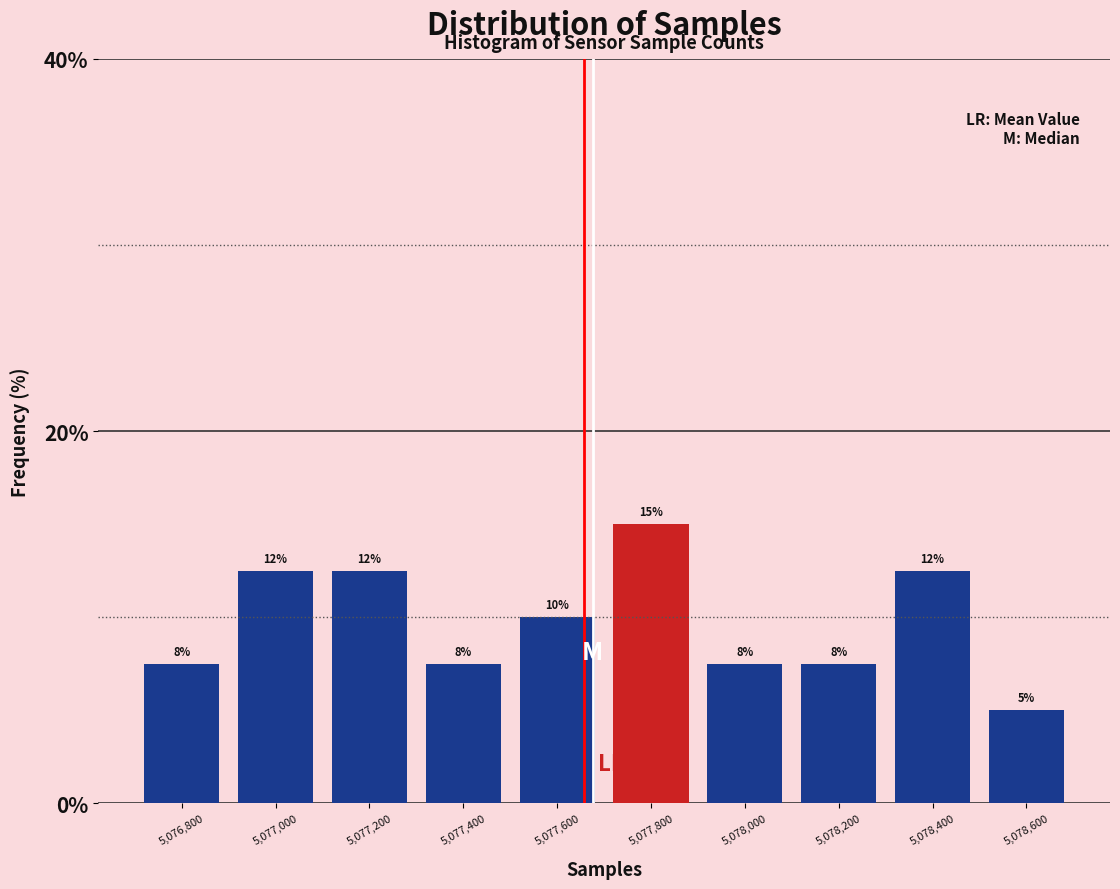

How many bars are there in total?

10